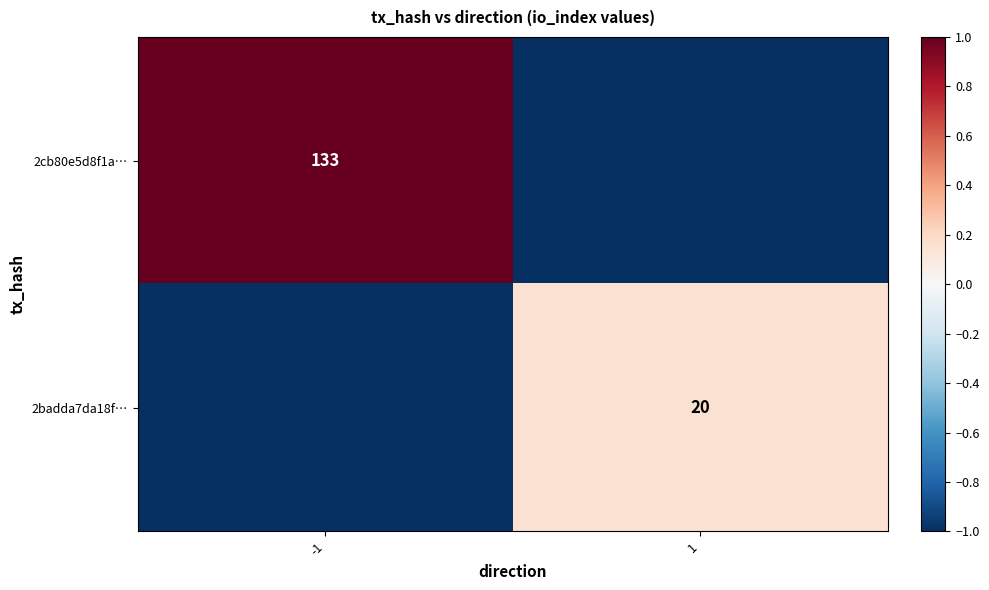

Is it true that 2cb80e5d8f1a… equals 218 at -1?

False